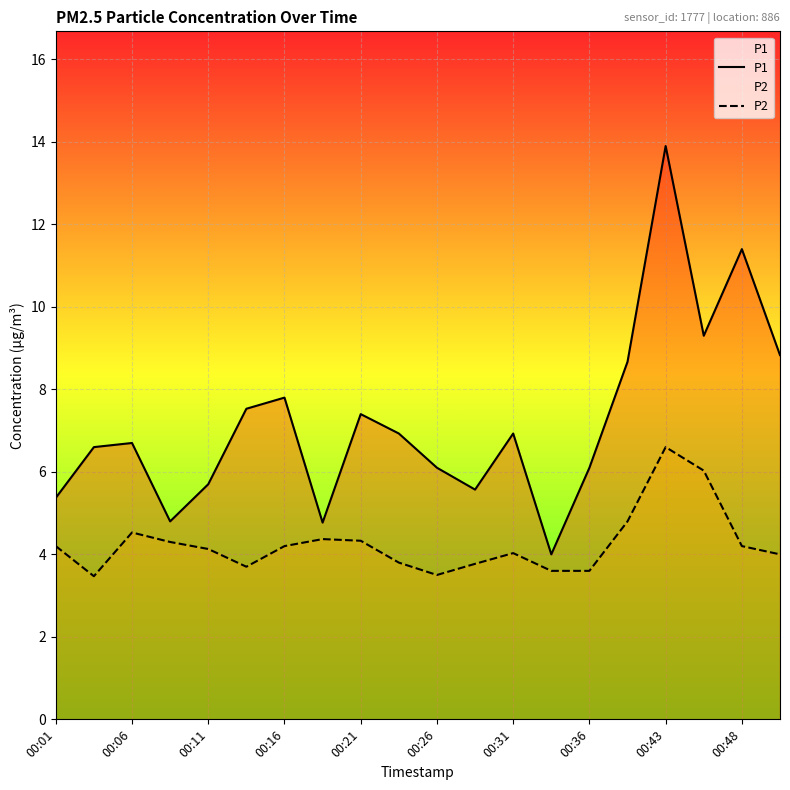

True or false: P1 and P2 cross at least once.

False